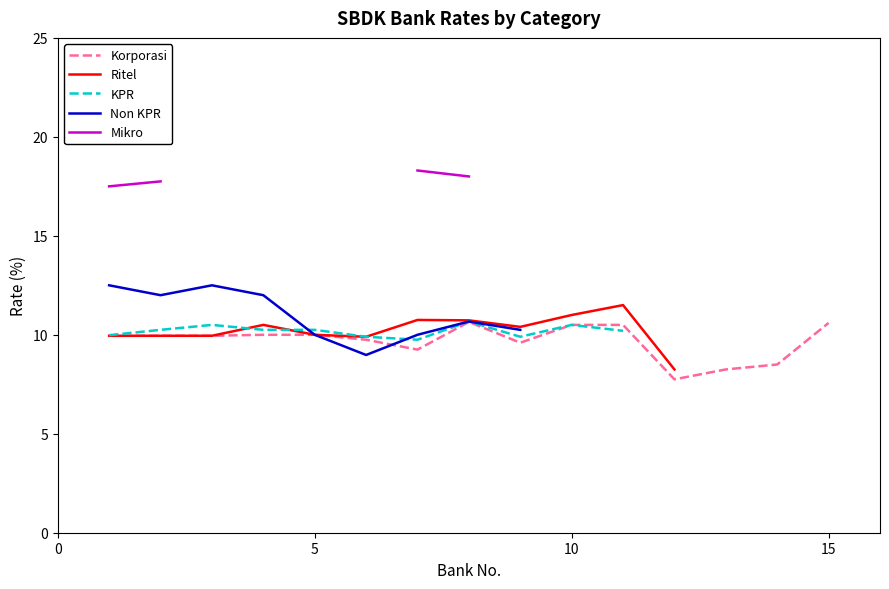

The Korporasi series shows 10.5 at 10. True or false?

True